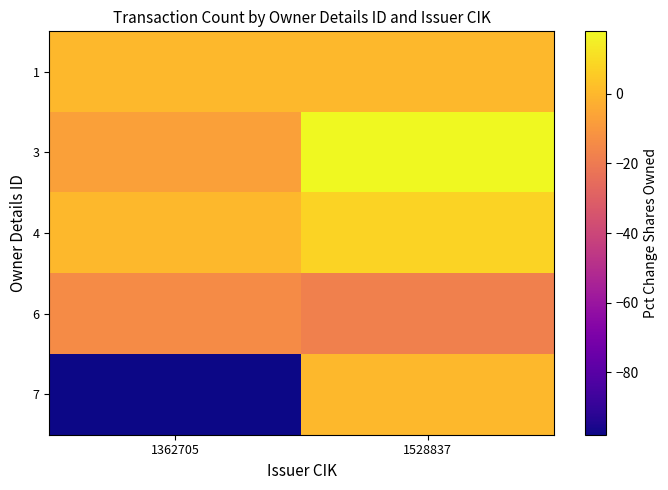

Reading left to right, extract all data points from this chart.

1: 1362705=0	1528837=0
3: 1362705=-7	1528837=18
4: 1362705=0	1528837=8
6: 1362705=-14	1528837=-18
7: 1362705=-98	1528837=0